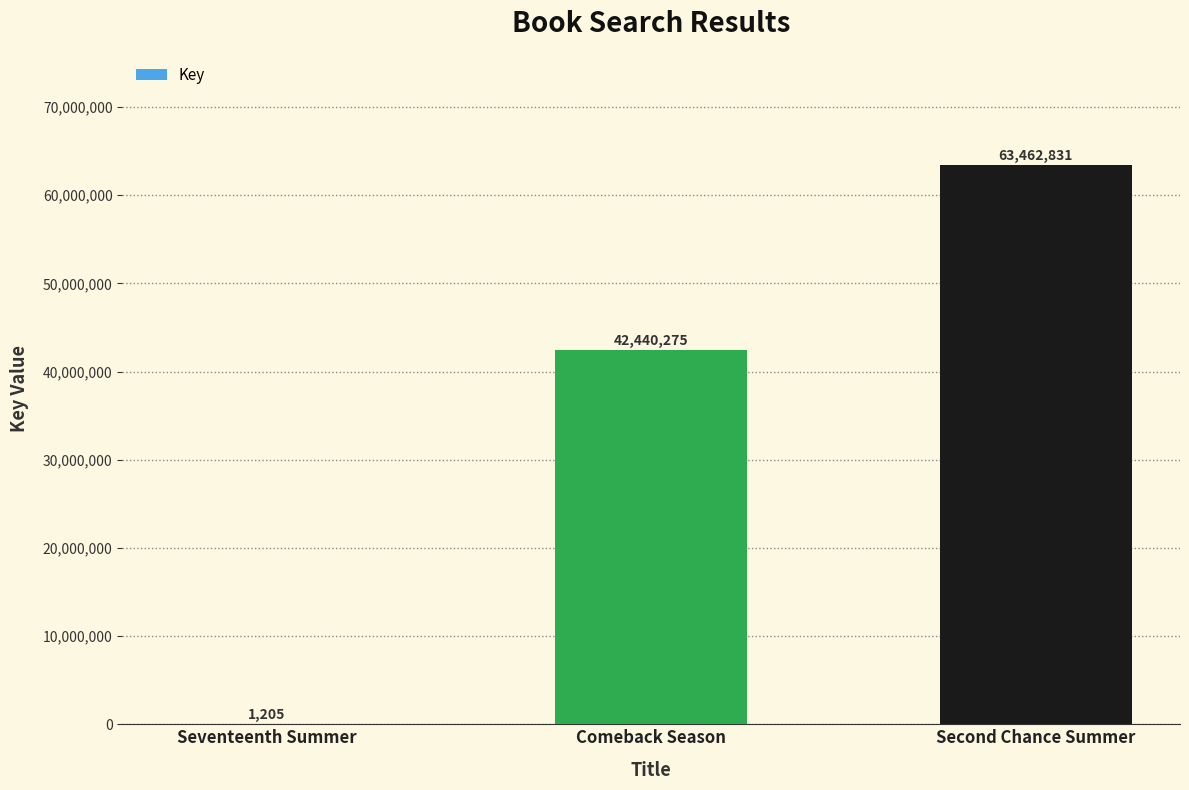

Reading right to left, list all the values displayed in this chart.

63462831	42440275	1205